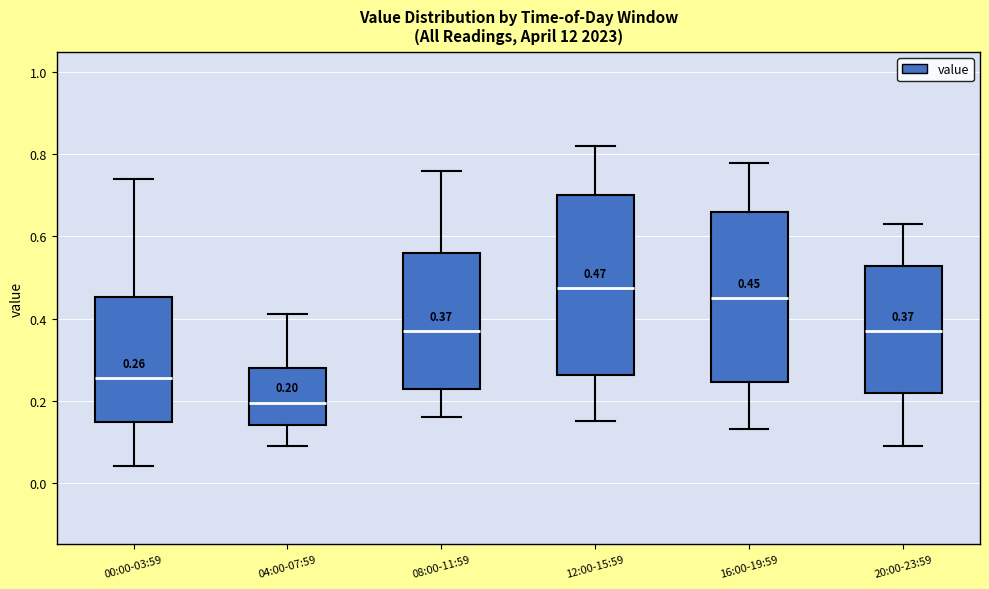

Which box is the tallest, from its lower edge to its upper edge?

12:00-15:59